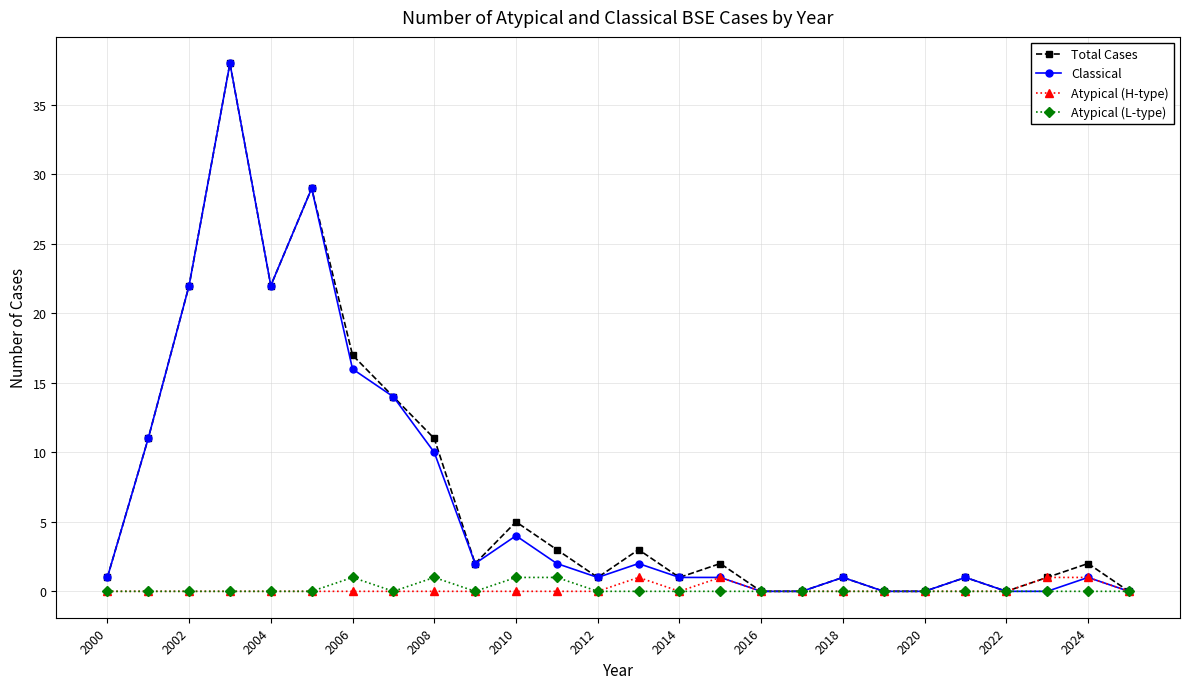

Reading left to right, transcribe all the data shown in this chart.

Total Cases: 1	11	22	38	22	29	17	14	11	2	5	3	1	3	1	2	0	0	1	0	0	1	0	1	2	0
Classical: 1	11	22	38	22	29	16	14	10	2	4	2	1	2	1	1	0	0	1	0	0	1	0	0	1	0
Atypical (H-type): 0	0	0	0	0	0	0	0	0	0	0	0	0	1	0	1	0	0	0	0	0	0	0	1	1	0
Atypical (L-type): 0	0	0	0	0	0	1	0	1	0	1	1	0	0	0	0	0	0	0	0	0	0	0	0	0	0